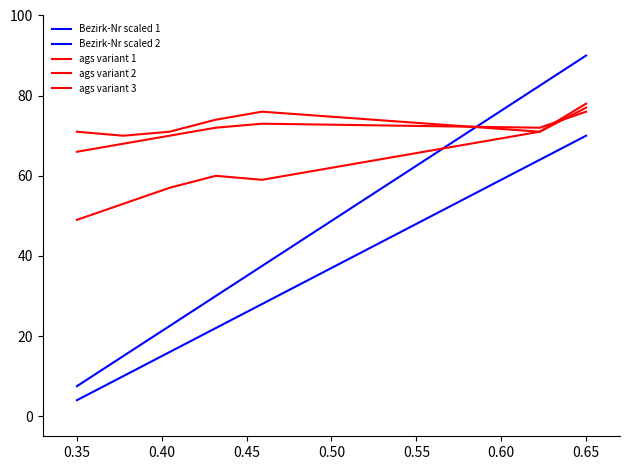

Does the chart display data point markers on the line(s)?

No